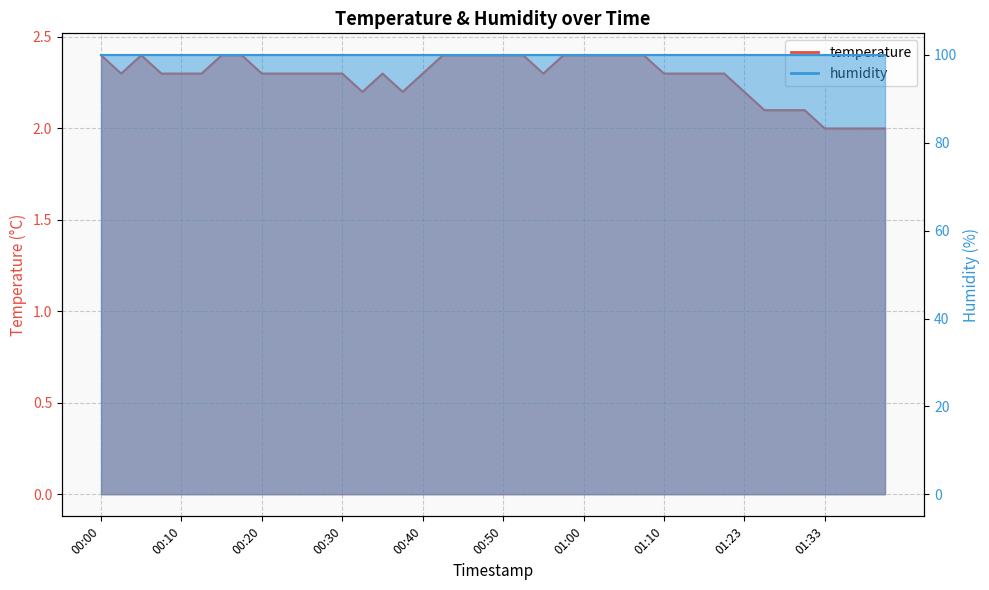

True or false: the data shows 2.3 at 01:10.

True